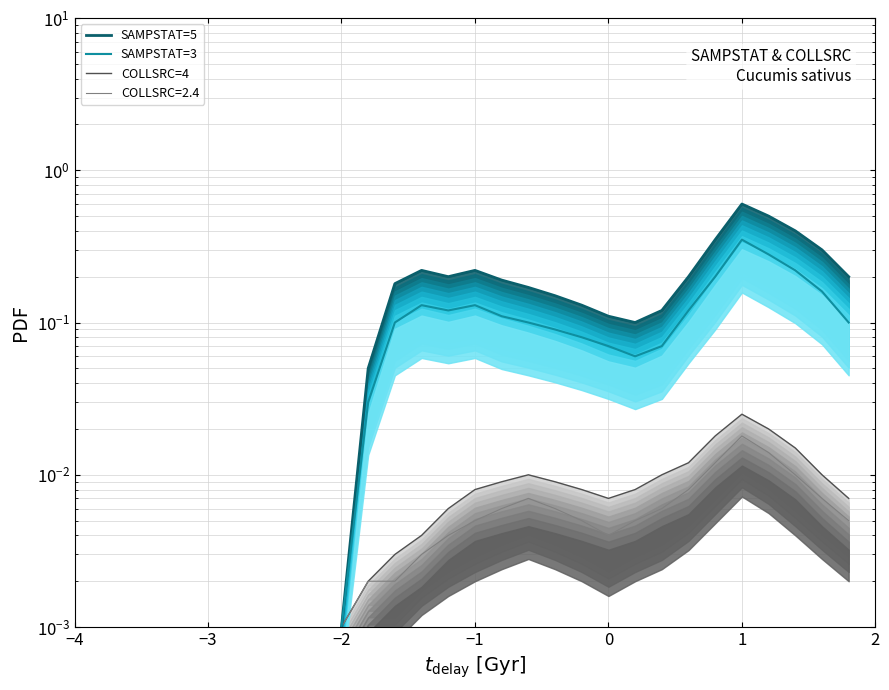

In SAMPSTAT=3, how many points are higher than both neighbors (excluding endpoints)?

3